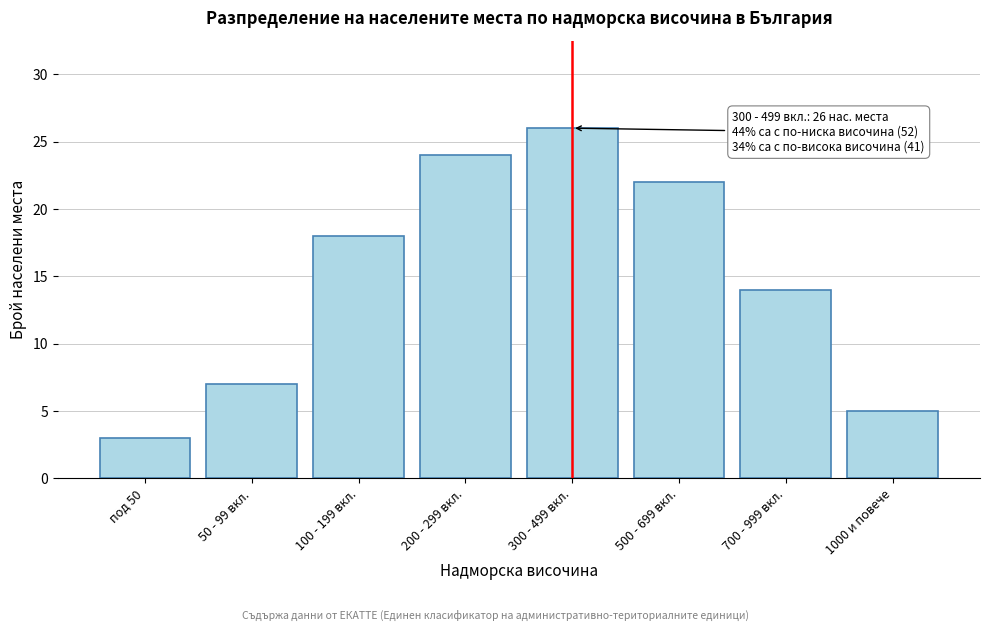

Reading left to right, transcribe all the data shown in this chart.

под 50=3	50 - 99 вкл.=7	100 - 199 вкл.=18	200 - 299 вкл.=24	300 - 499 вкл.=26	500 - 699 вкл.=22	700 - 999 вкл.=14	1000 и повече=5